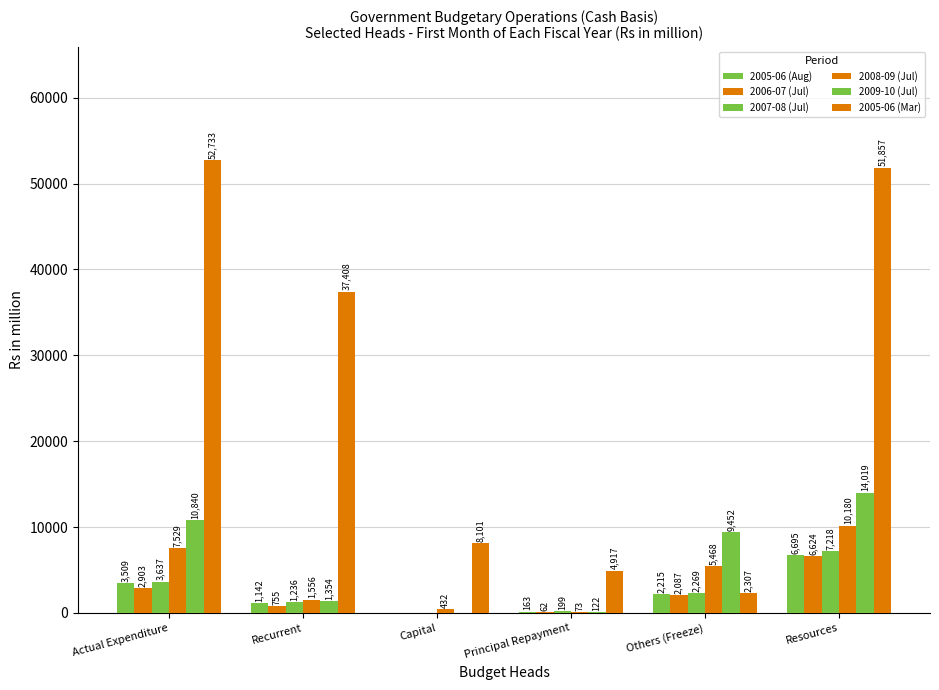

Count the number of categories in the chart.

6